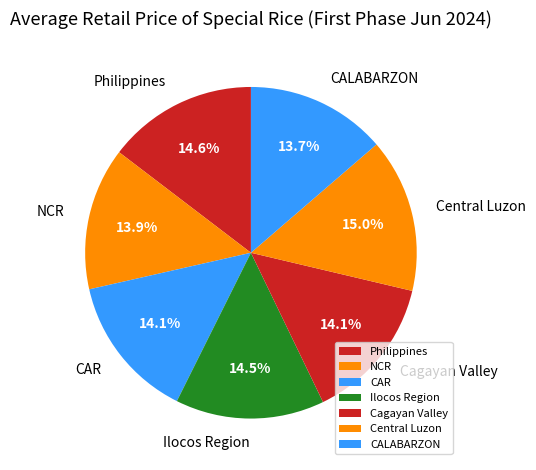

To the nearest percent, what portion does NCR represent?

14%